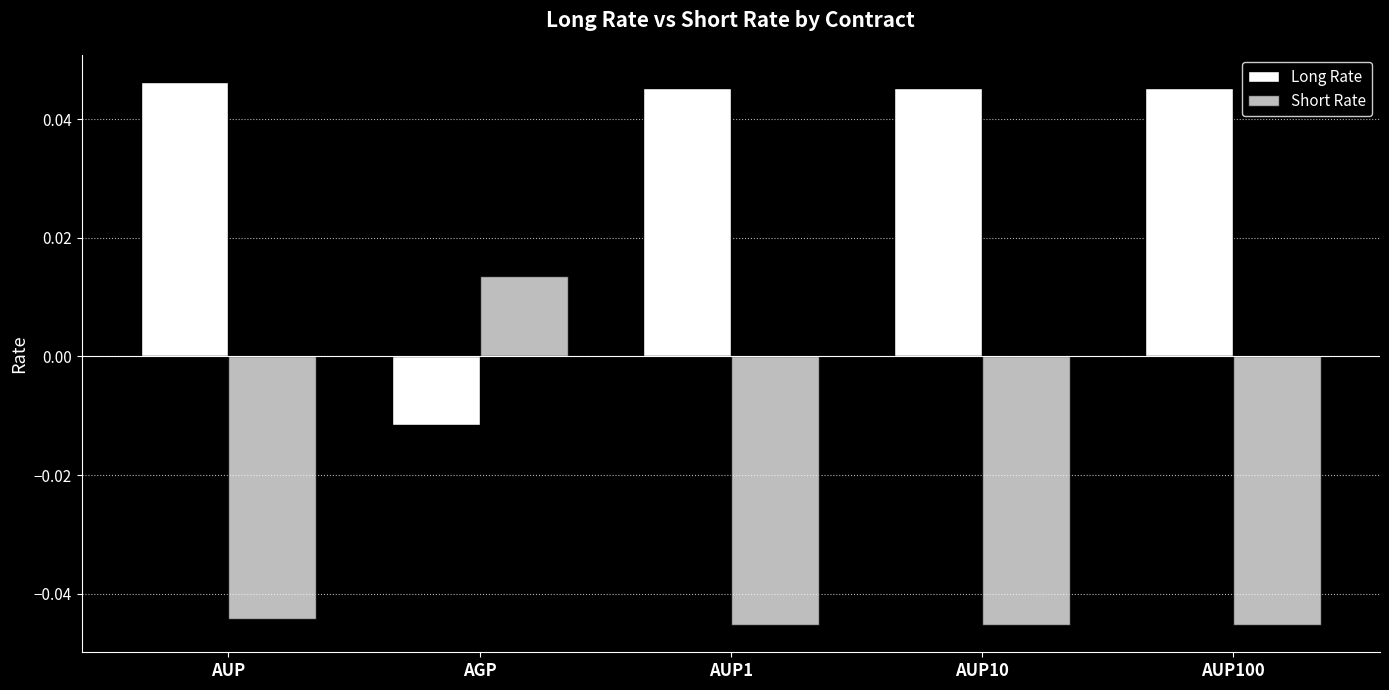

How many groups of bars are there?

5